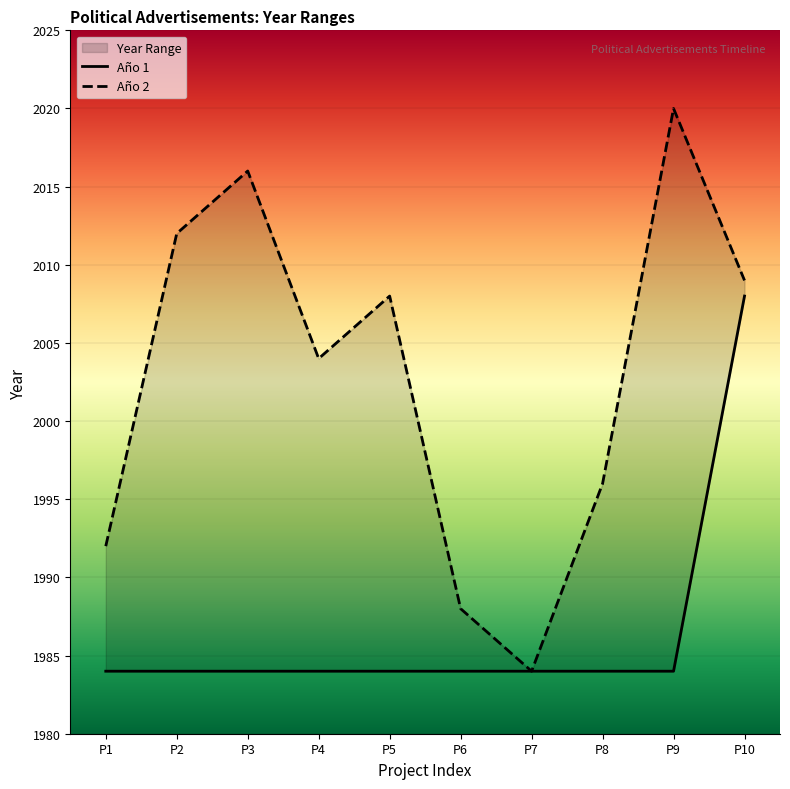

How many lines are shown in the chart?

2